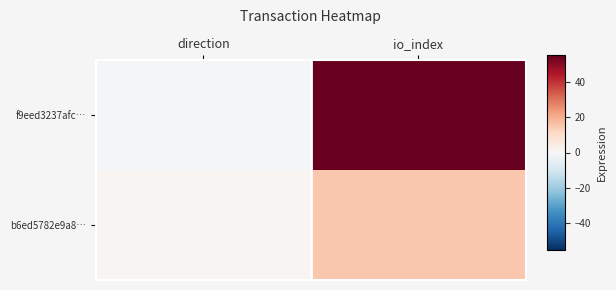

Reading left to right, list all the values displayed in this chart.

f9eed3237afc…: direction=-1	io_index=55
b6ed5782e9a8…: direction=1	io_index=15